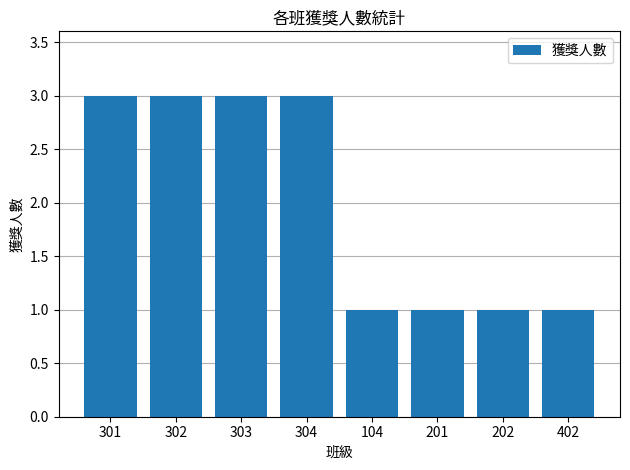

What is the value of the 4th bar from the left?

3